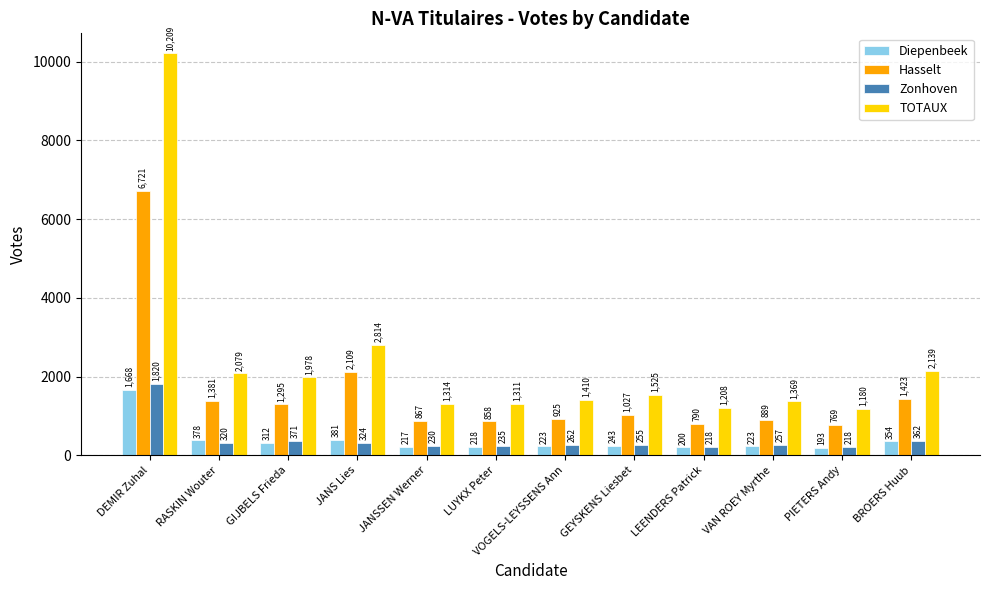

Which series has the widest spread of values?

TOTAUX